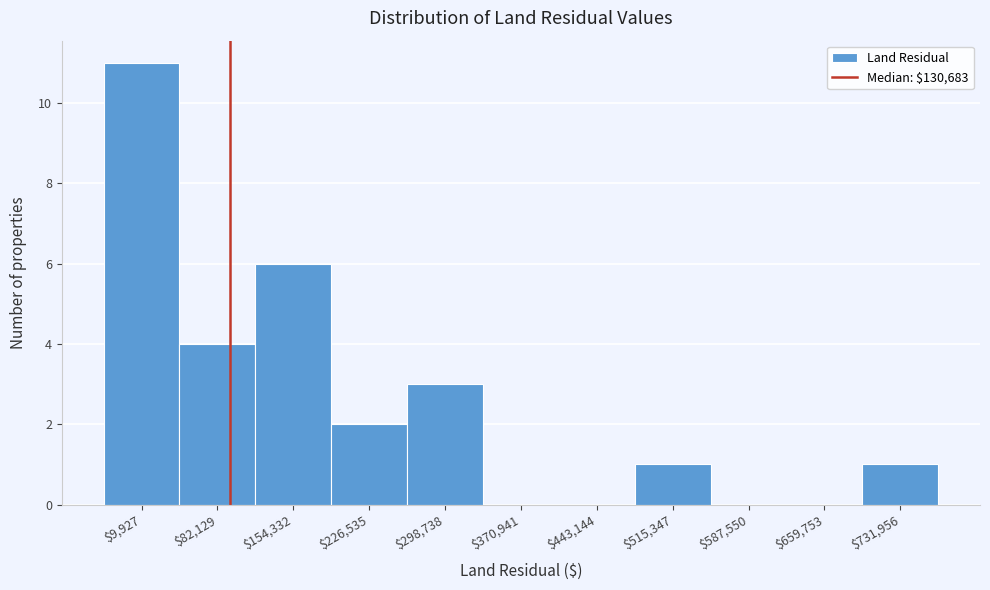

The value at $154,332 is 6. True or false?

True